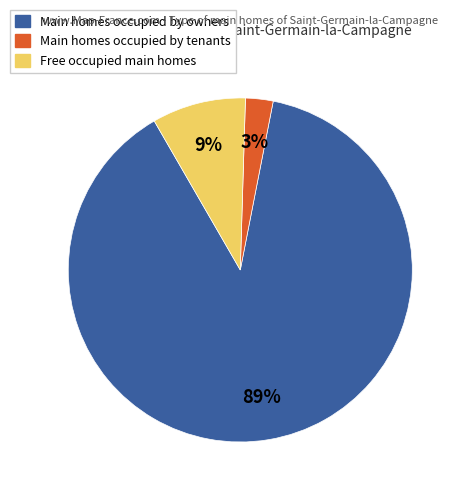

Is there any slice that represents more than half of the pie?

Yes